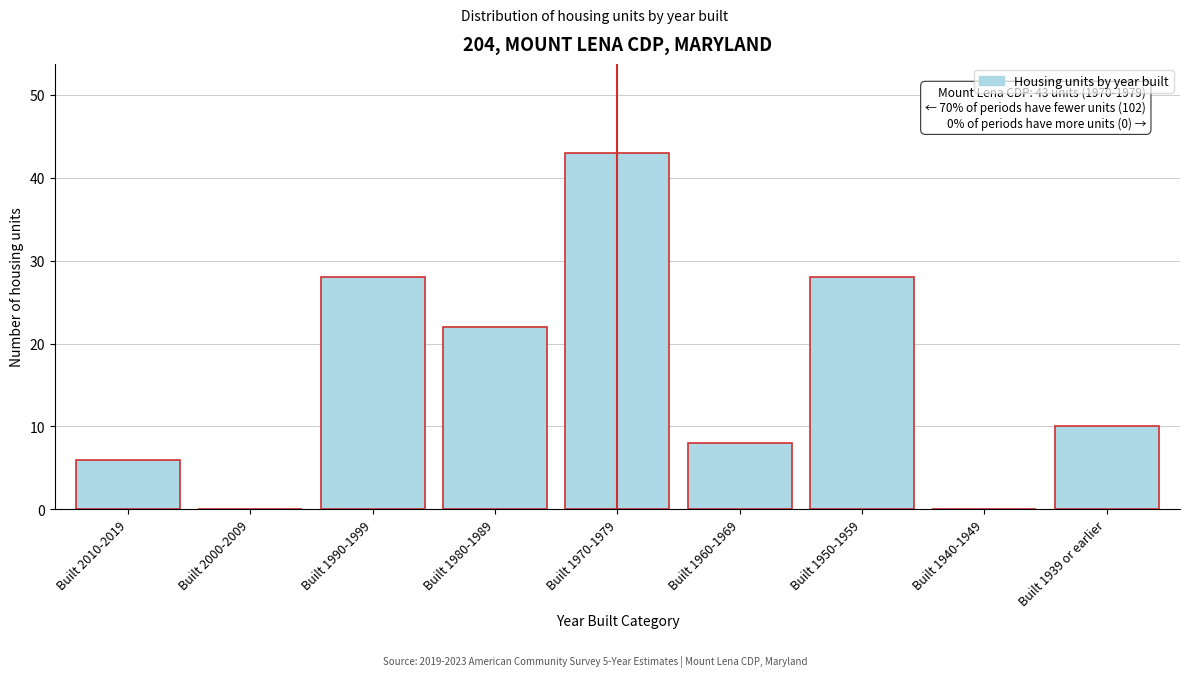

Reading left to right, list all the values displayed in this chart.

Built 2010-2019=6	Built 2000-2009=0	Built 1990-1999=28	Built 1980-1989=22	Built 1970-1979=43	Built 1960-1969=8	Built 1950-1959=28	Built 1940-1949=0	Built 1939 or earlier=10